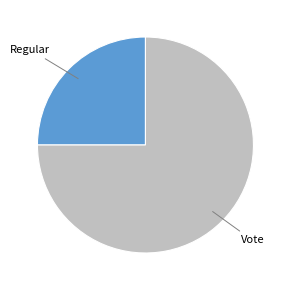

Is there a majority slice in this chart?

Yes